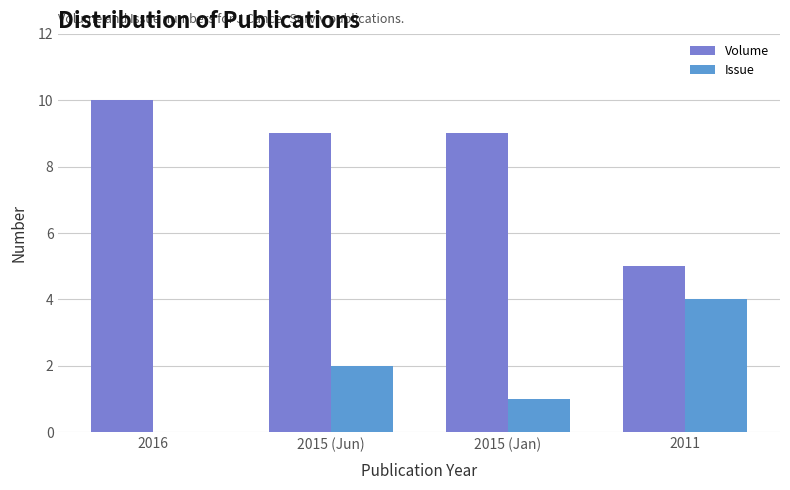

What is the total value across all series at 2011?

9